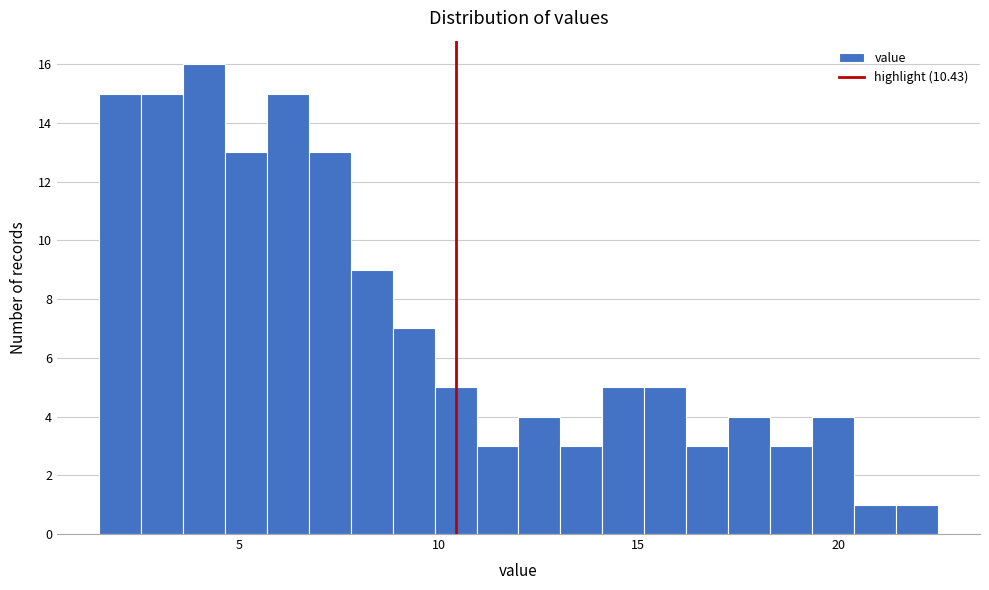

Around what value on the x-axis is the tallest bar? Give the approximate position of its centre, as read against the axis.

4.0